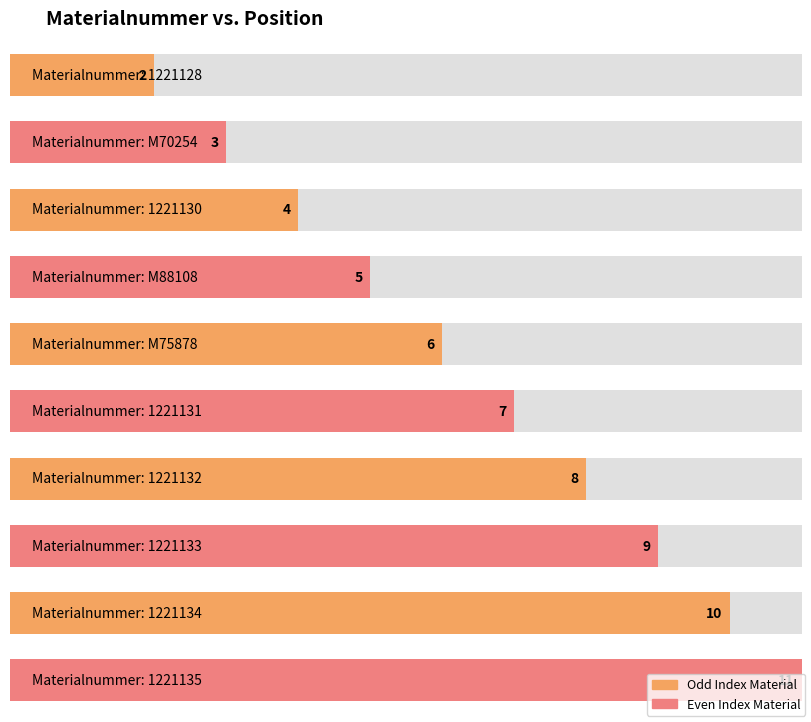

What is the sum of all values?

65